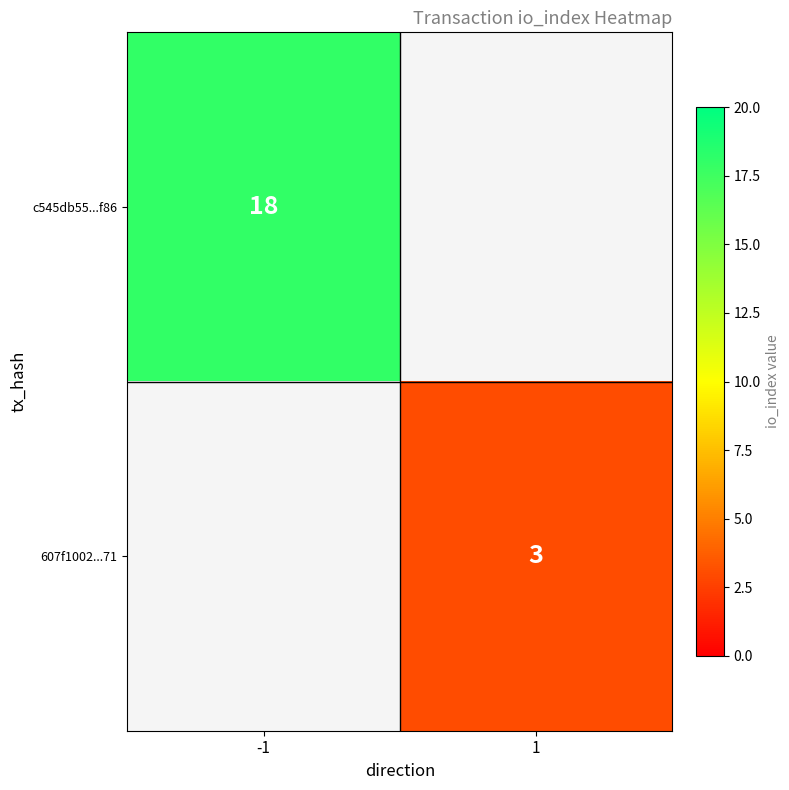

Is the value of 607f1002...71 at 1 greater than the value of c545db55...f86 at -1?

No